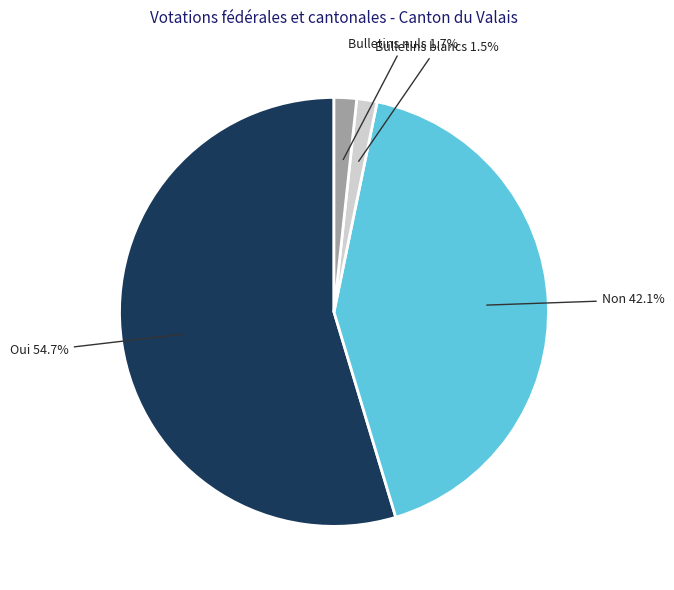

Does any single category account for the majority?

Yes